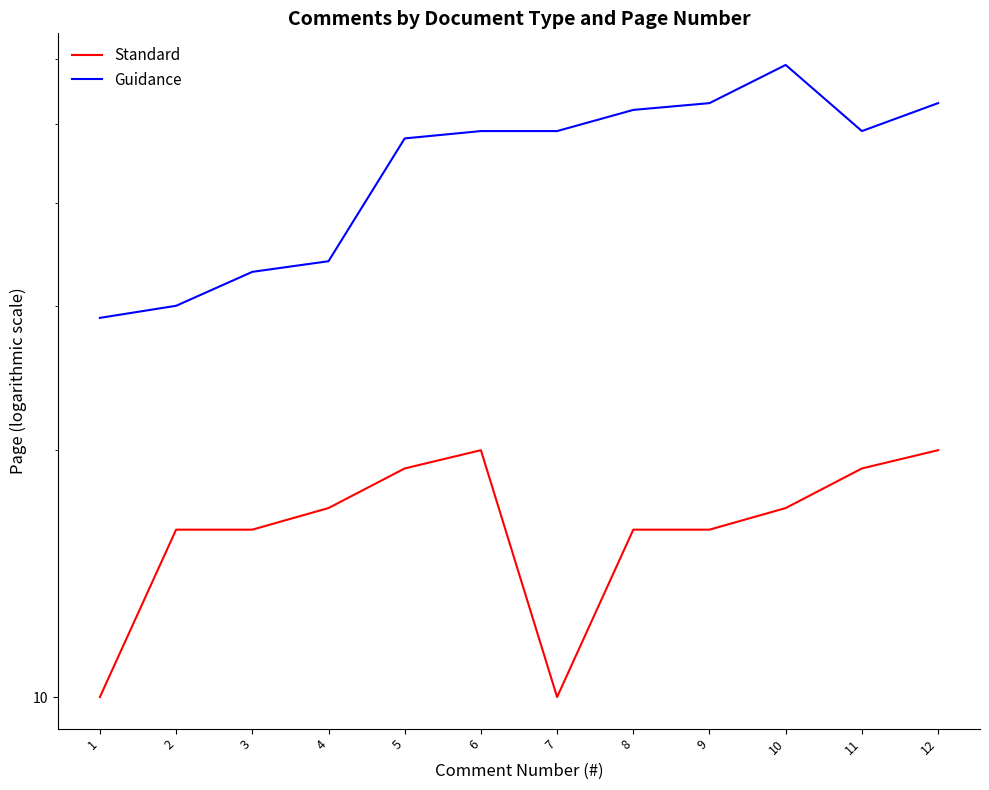

Reading left to right, extract all data points from this chart.

Standard: 10	16	16	17	19	20	10	16	16	17	19	20
Guidance: 29	30	33	34	48	49	49	52	53	59	49	53